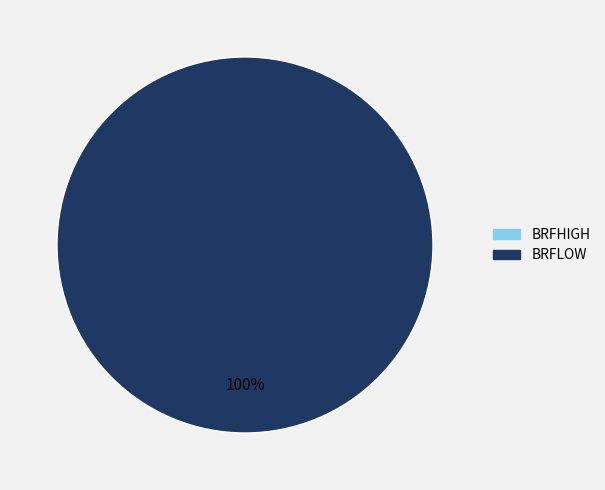

To the nearest percent, what is the difference between the largest and smallest slice percentages?

100%